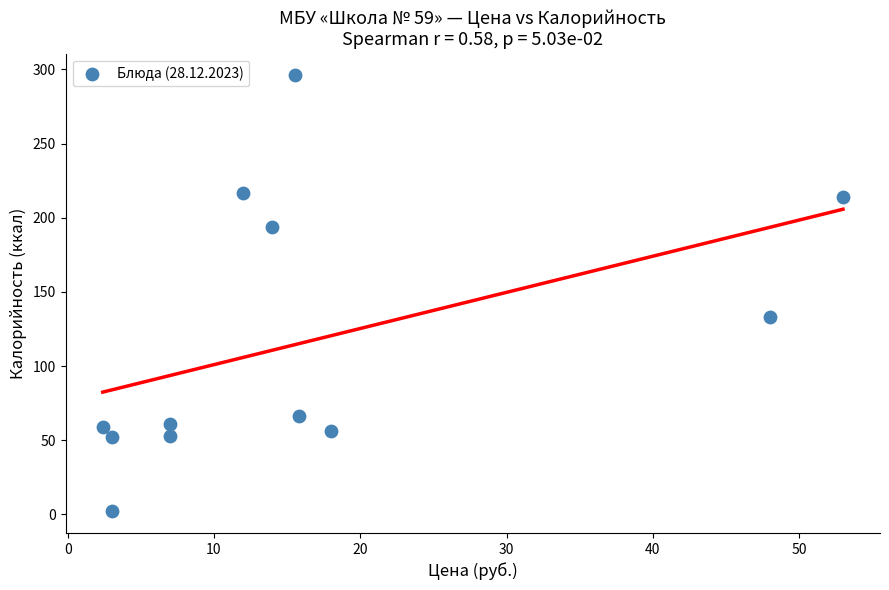

What Y value in the scatter plot is closest to 149?

132.9